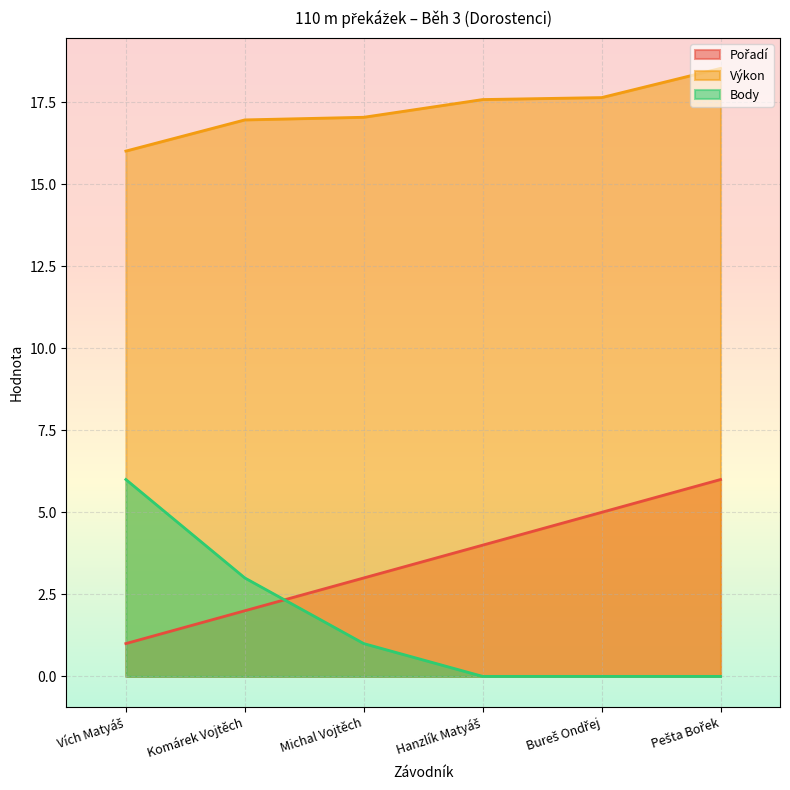

Reading left to right, what are all the values shown in this chart?

Pořadí: 1.0	2.0	3.0	4.0	5.0	6.0
Výkon: 16.0	17.0	17.0	17.6	17.6	18.5
Body: 6.0	3.0	1.0	0.0	0.0	0.0